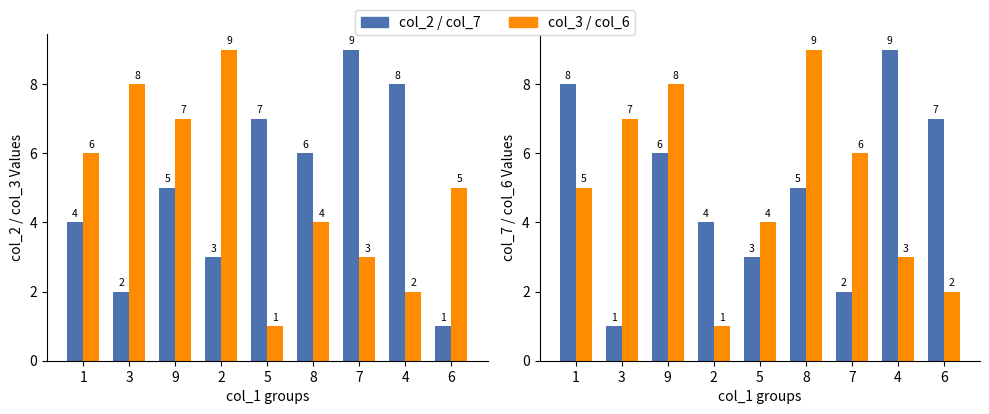

Which has a higher value, 7 or 6?

7